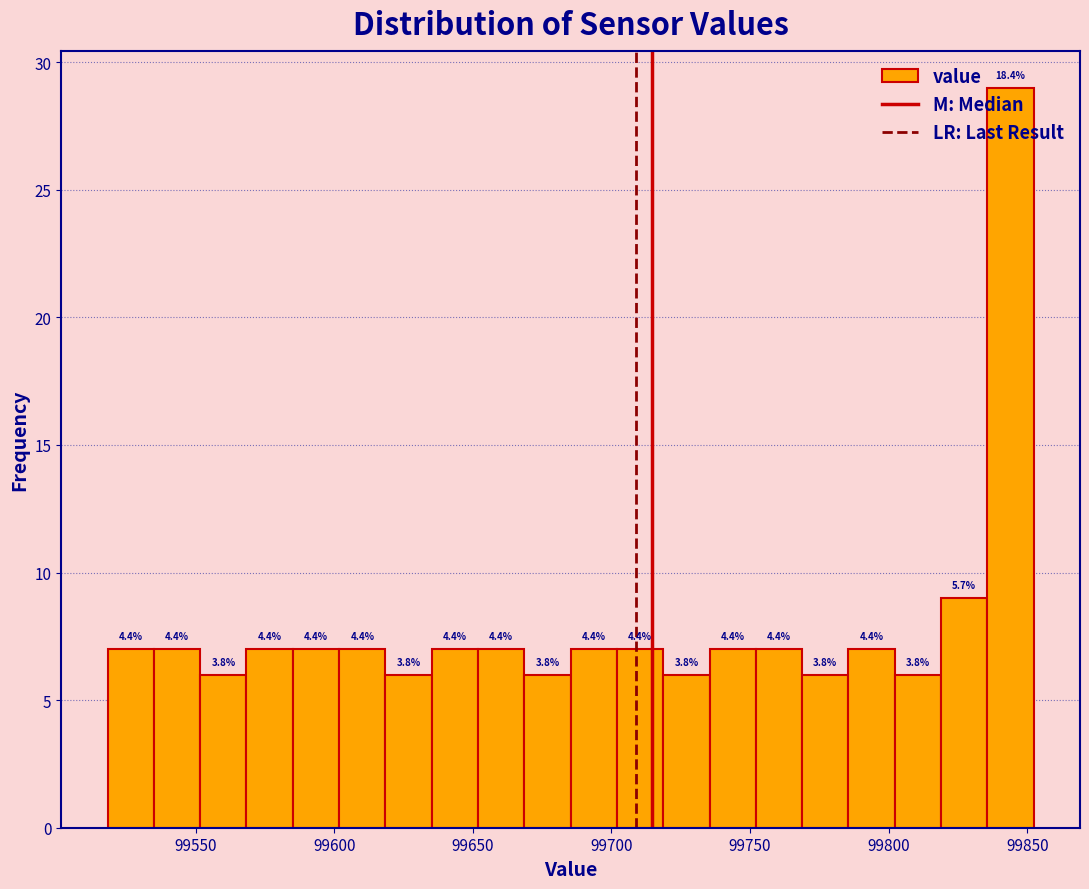

Read against the x-axis, roughly where is the centre of the tallest bar?

99845